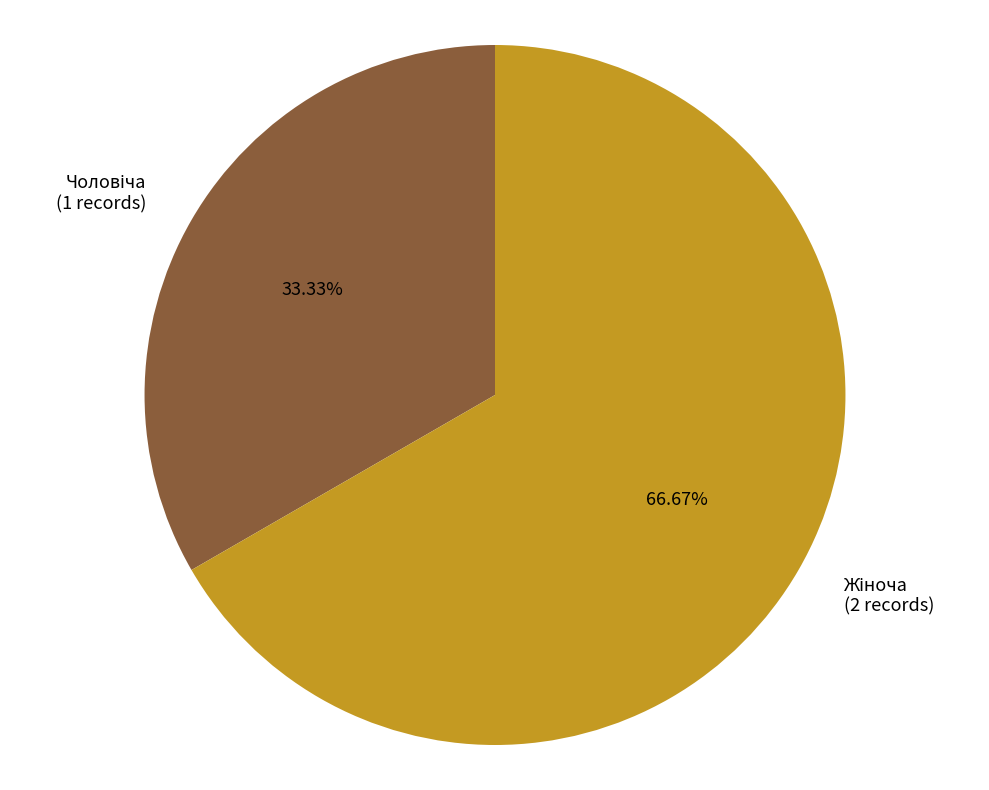

To the nearest percent, what is the average slice percentage?

50%